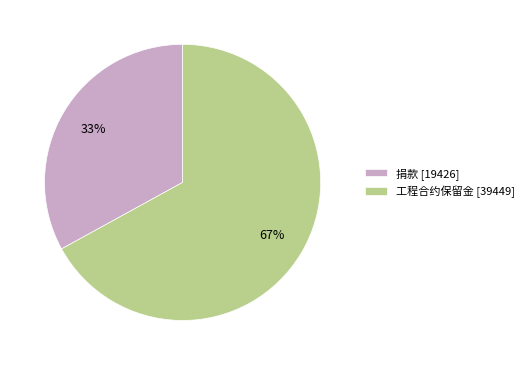

What percentage is the 工程合约保留金 slice, to the nearest percent?

67%